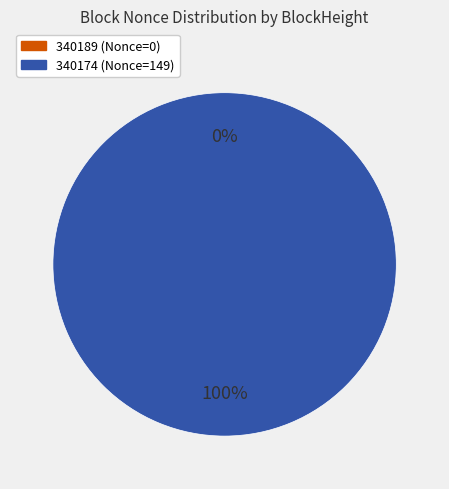

Which category accounts for the majority?

340174